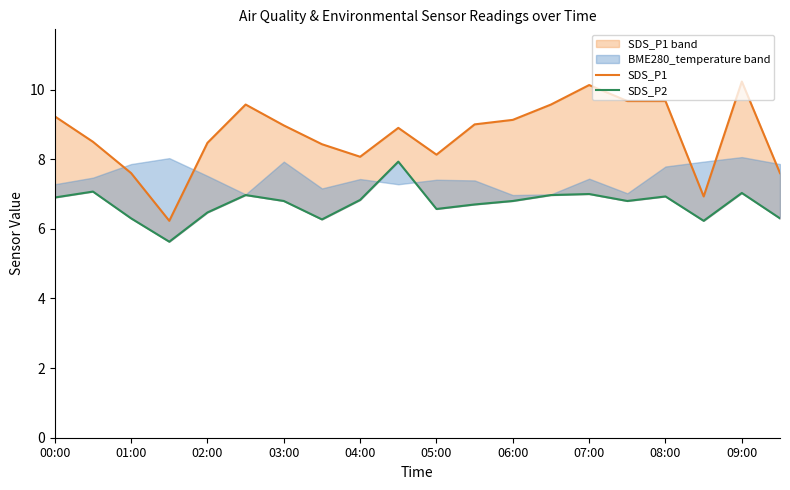

What is the value of the SDS_P1 point at the 13th from the left?

9.1